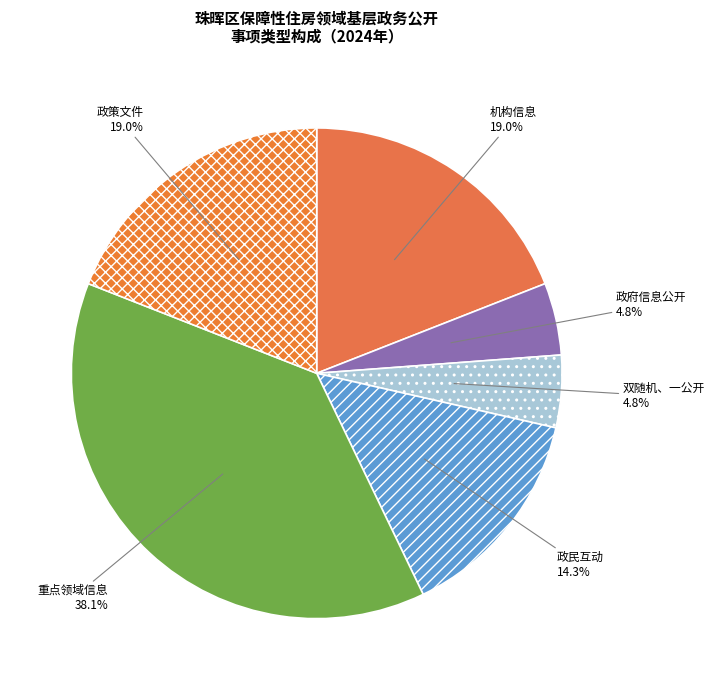

Which slice is the largest?

重点领域信息